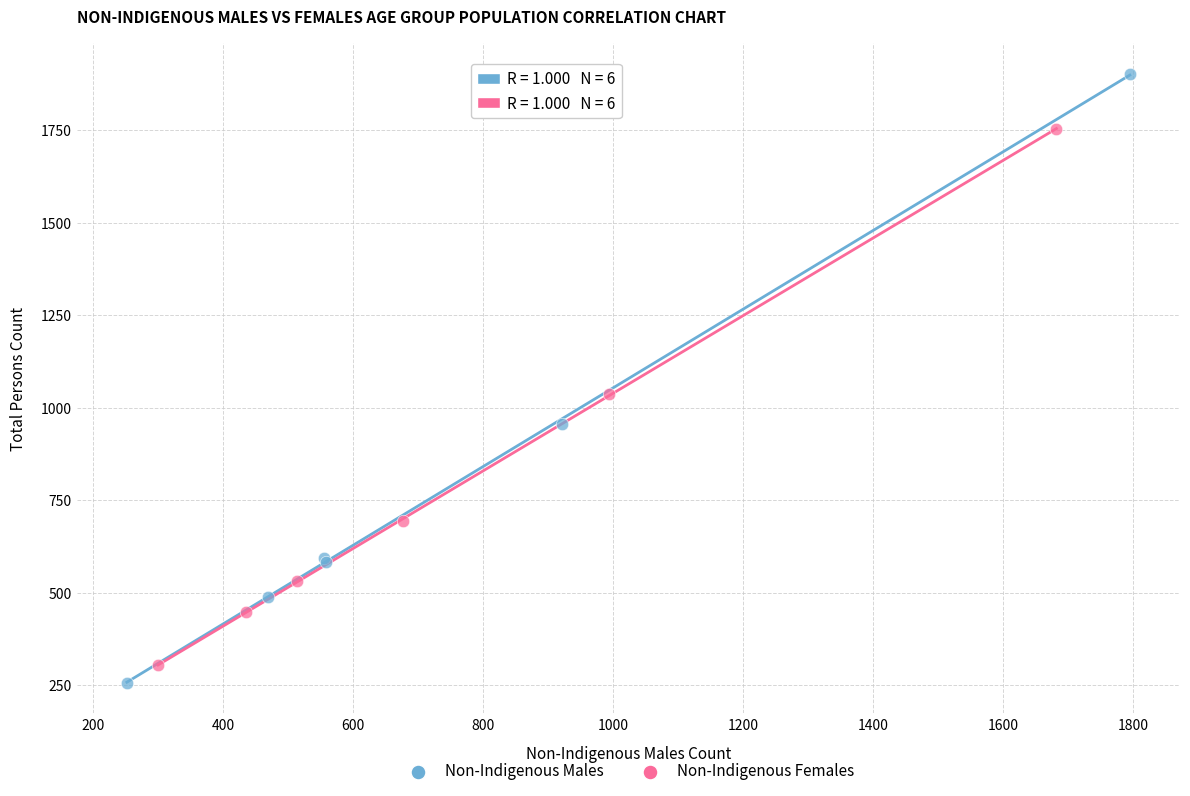

Which series has the largest Y range (max minus min)?

Non-Indigenous Males